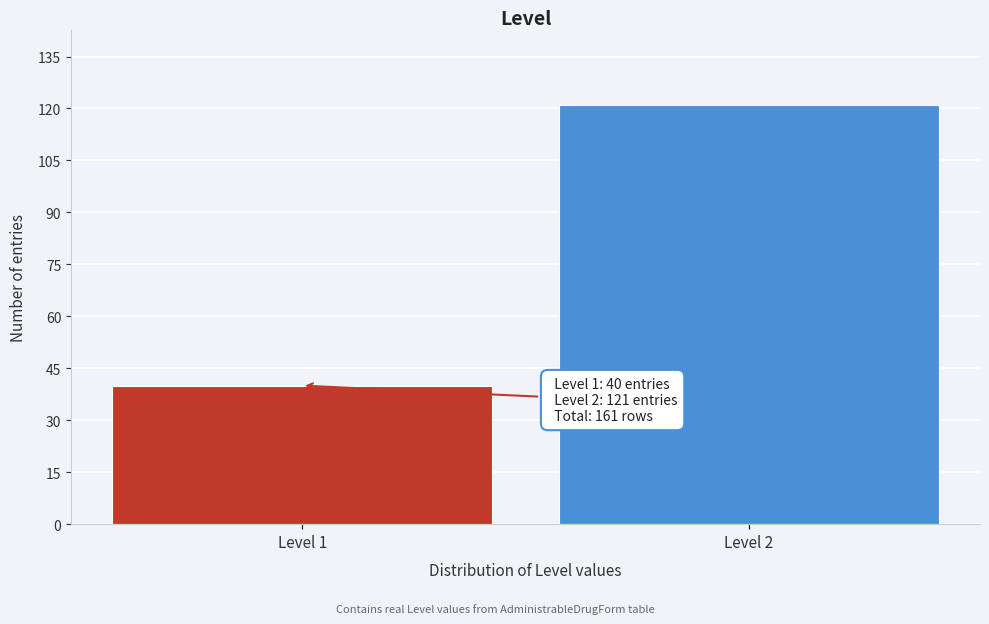

Reading left to right, transcribe all the data shown in this chart.

Level 1=40	Level 2=121